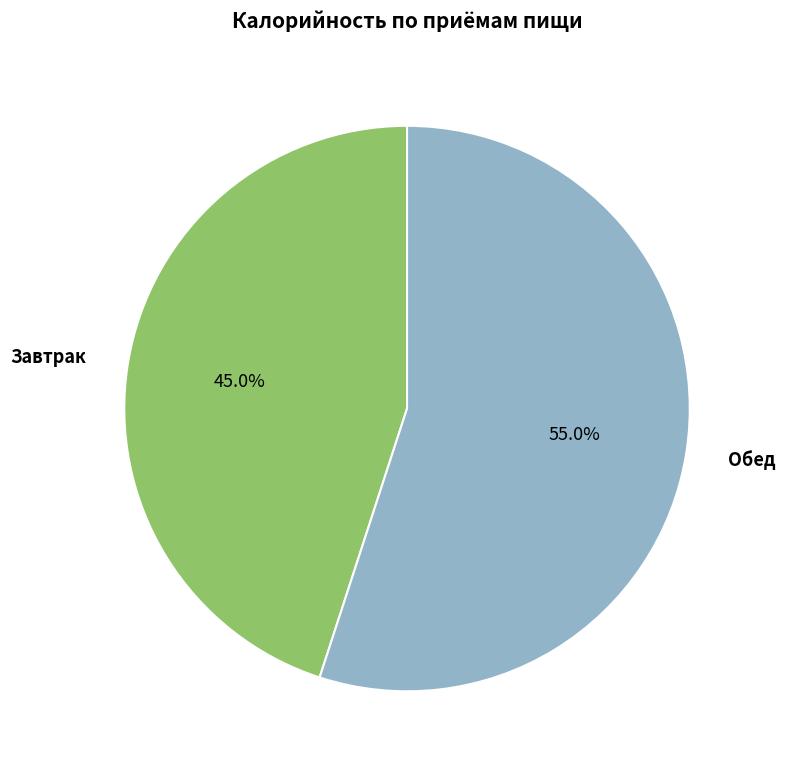

Which category has the smallest portion of the pie?

Завтрак